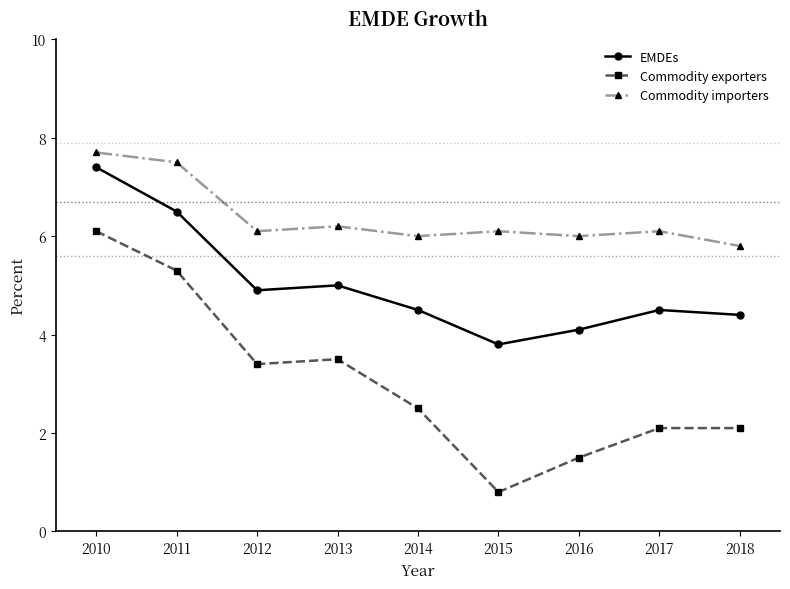

How many data points in EMDEs are less than 4?

1